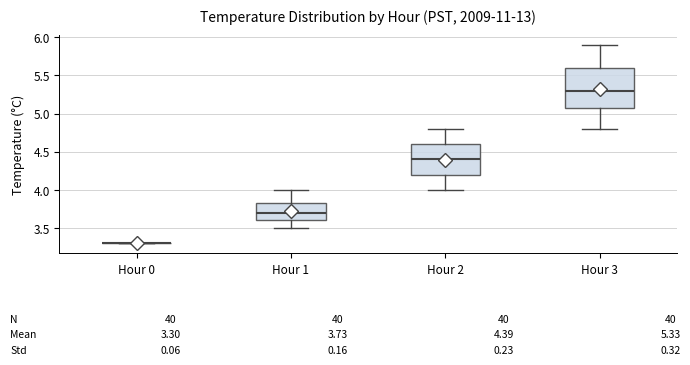

Comparing the boxes themselves (not the whiskers), which one is the tallest?

Hour 3